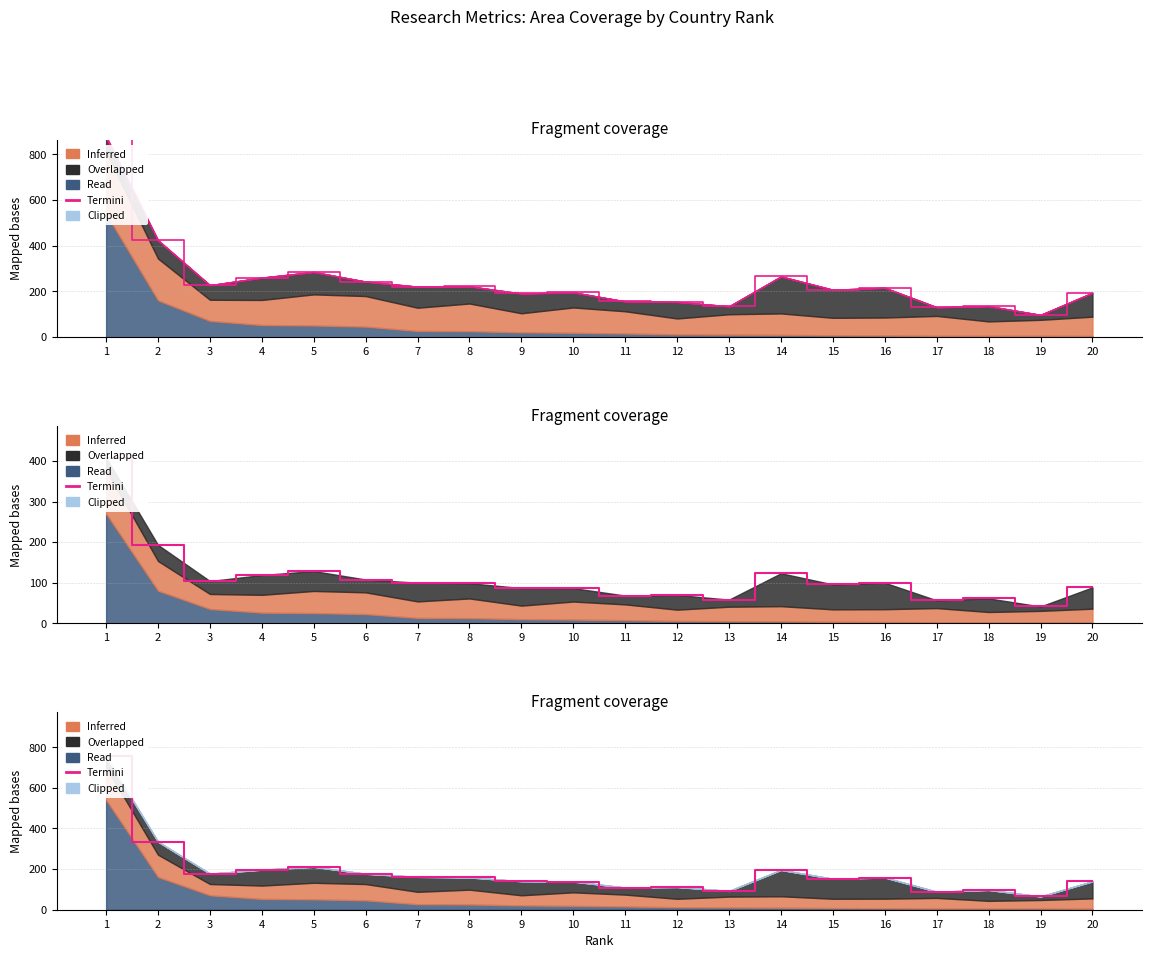

Which label corresponds to the smallest value in the chart?

19